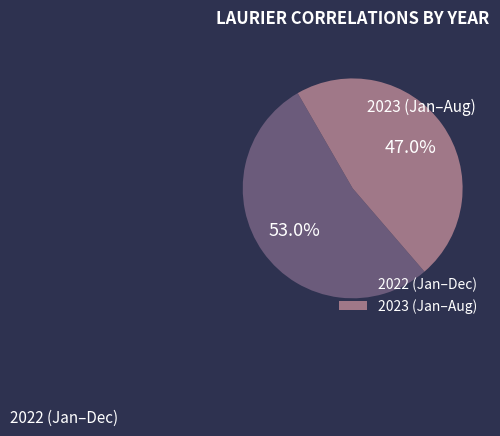

Rank the categories by value from highest to lowest.

2022 (Jan–Dec), 2023 (Jan–Aug)